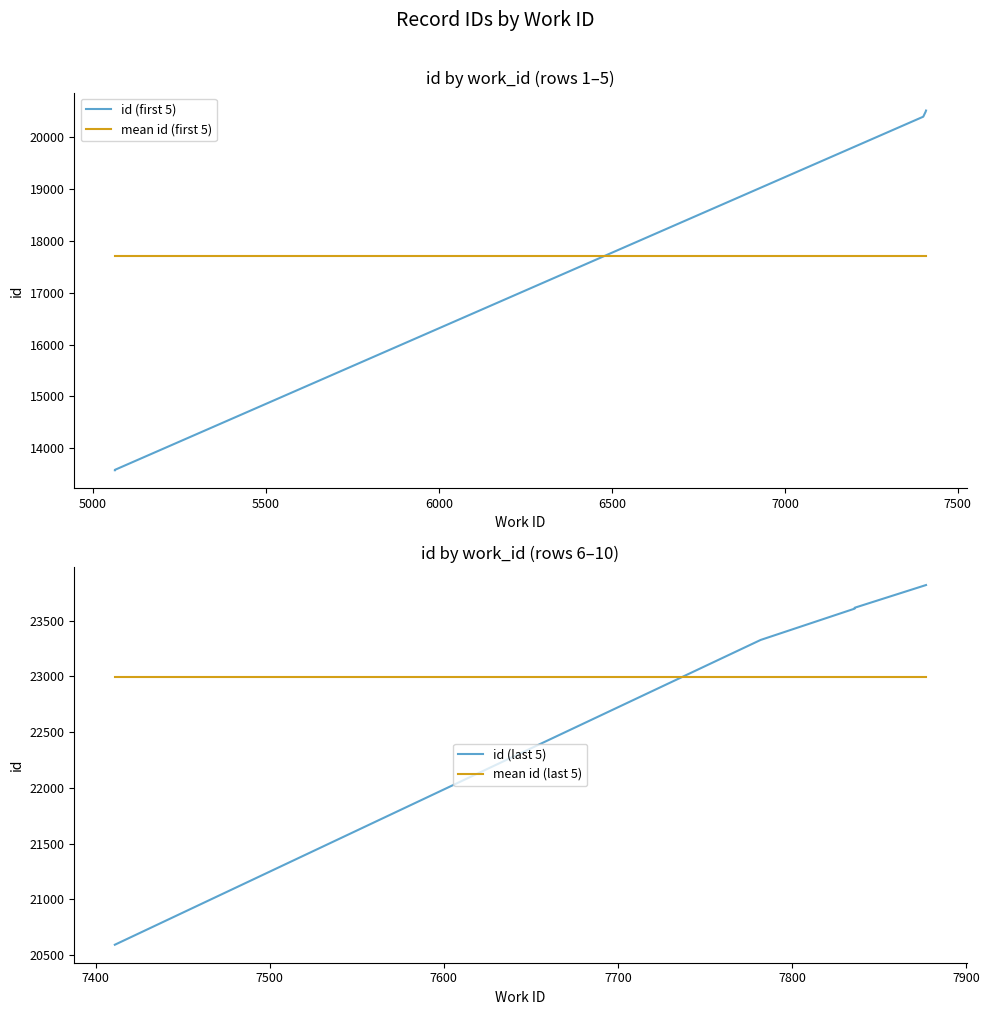

How many series are shown in this chart?

4